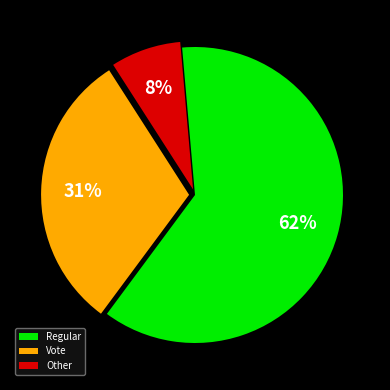

To the nearest percent, what is the combined percentage of Regular and Other?

69%